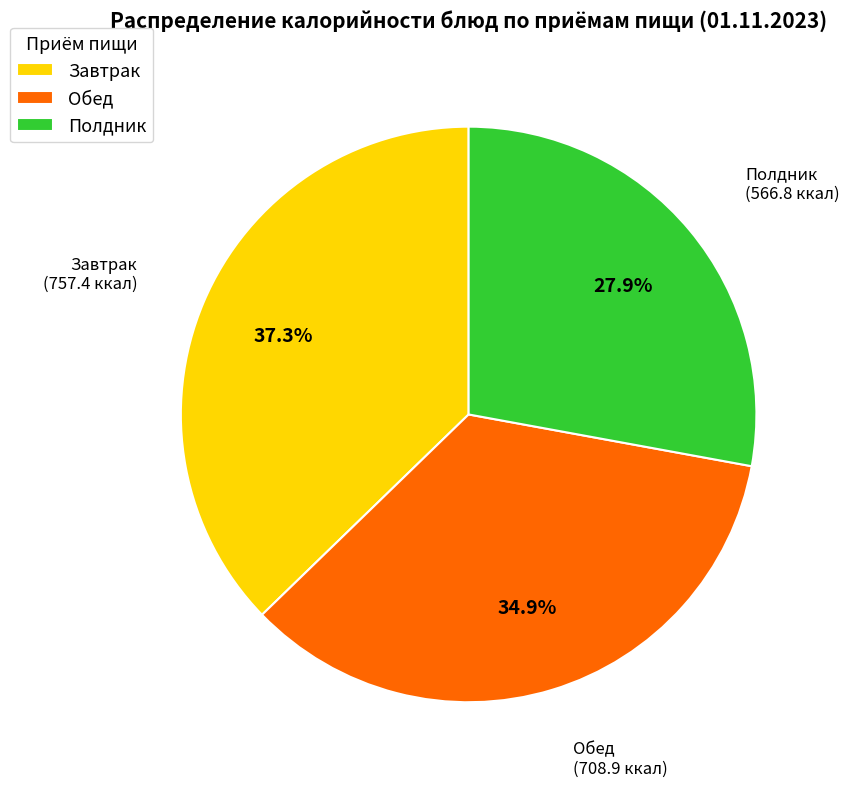

What is the smallest slice in the pie chart?

Полдник